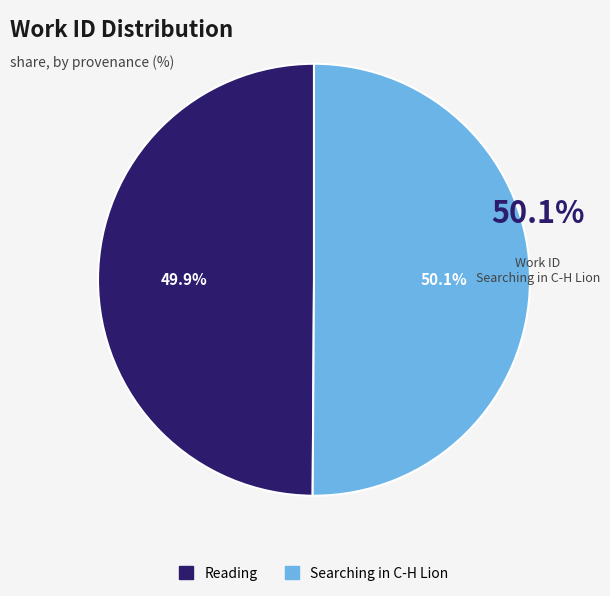

To the nearest percent, what portion does Reading represent?

50%